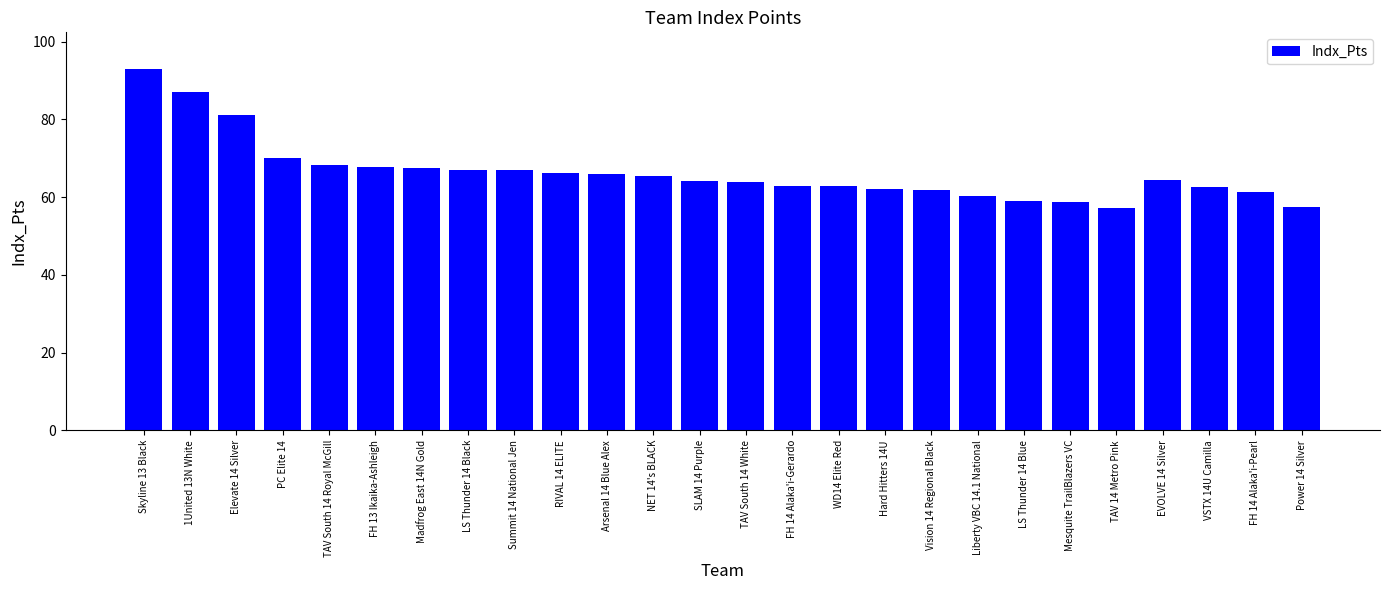

What is the maximum value shown in the chart?

93.1